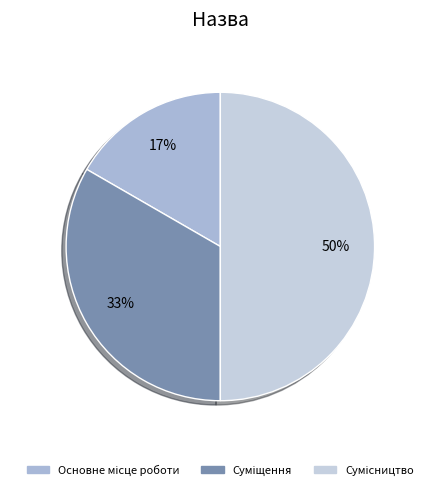

Is there any slice that represents more than half of the pie?

No